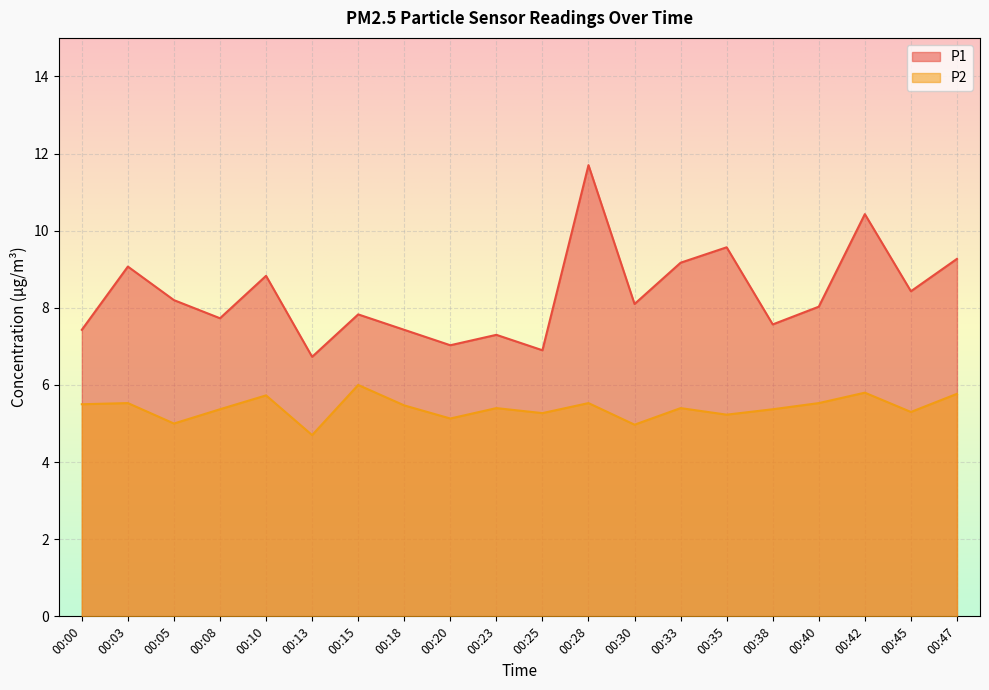

Which series has the widest spread of values?

P1